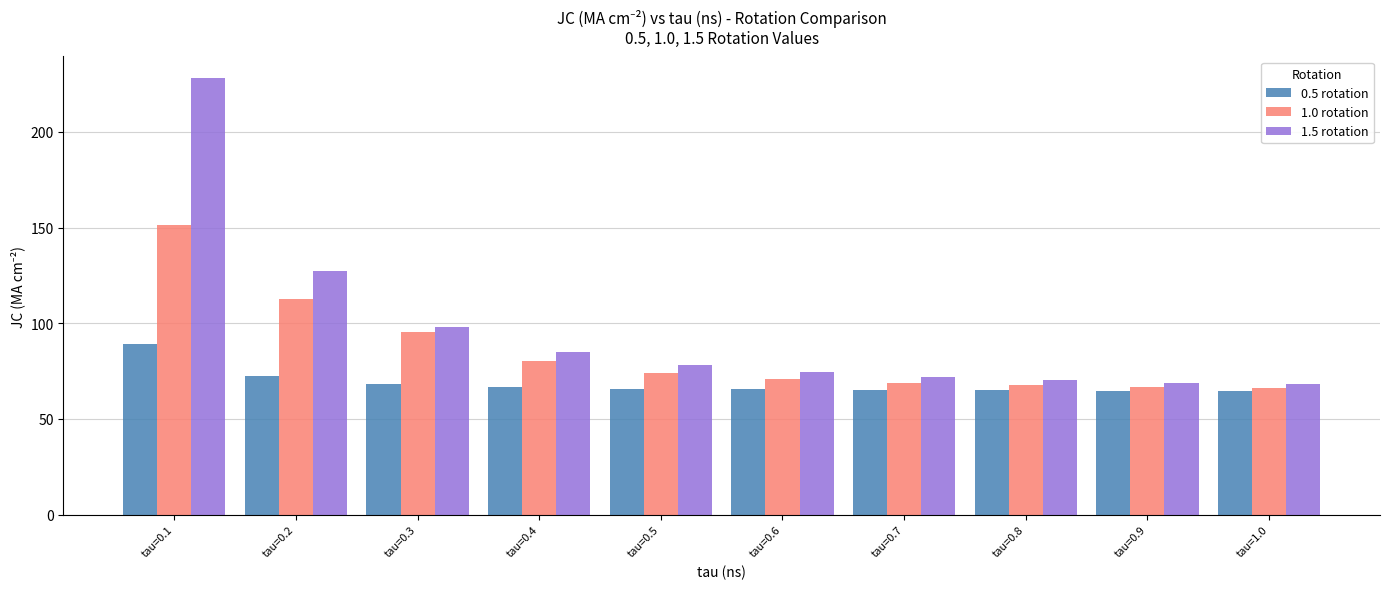

Rank the series by their average value, from highest to lowest.

1.5 rotation, 1.0 rotation, 0.5 rotation